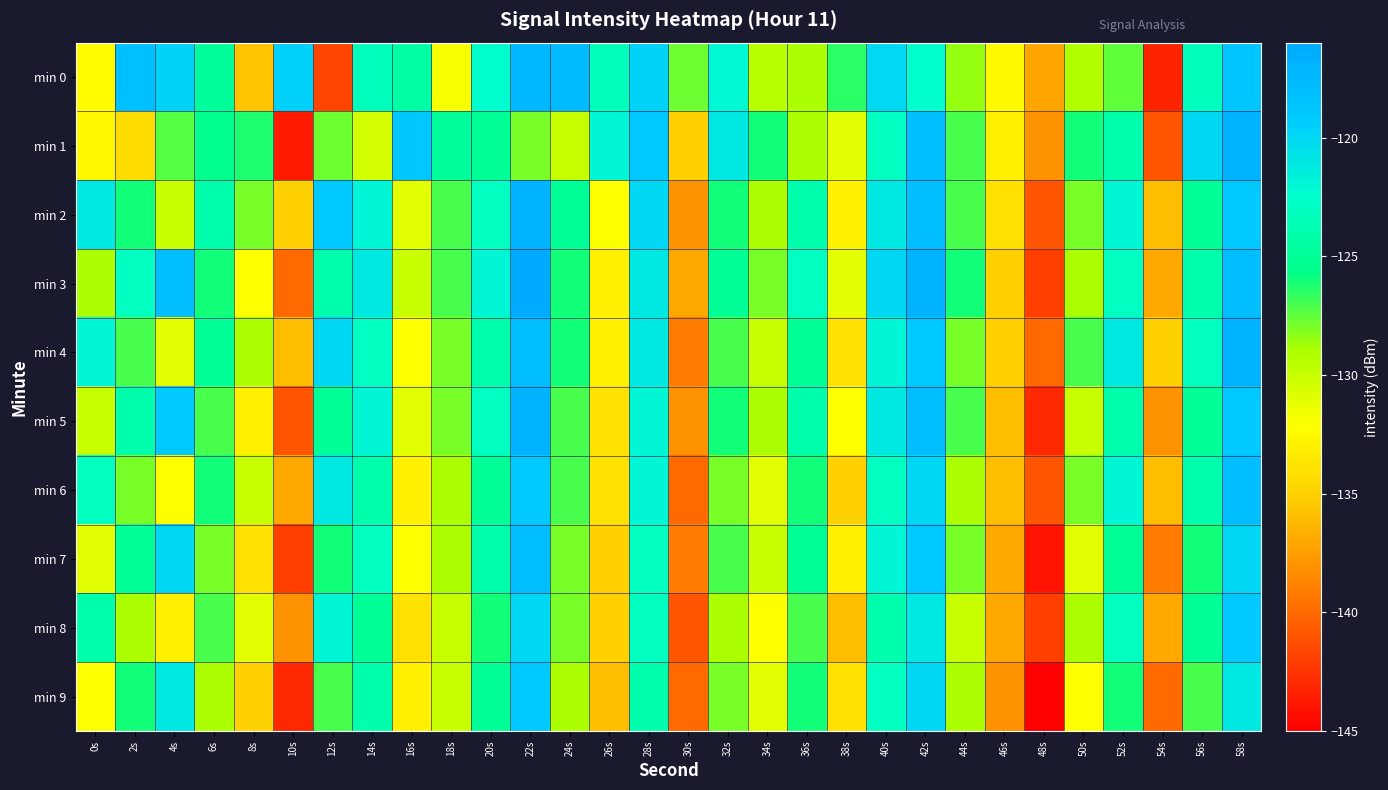

Between 34s and 46s, which is larger?

34s